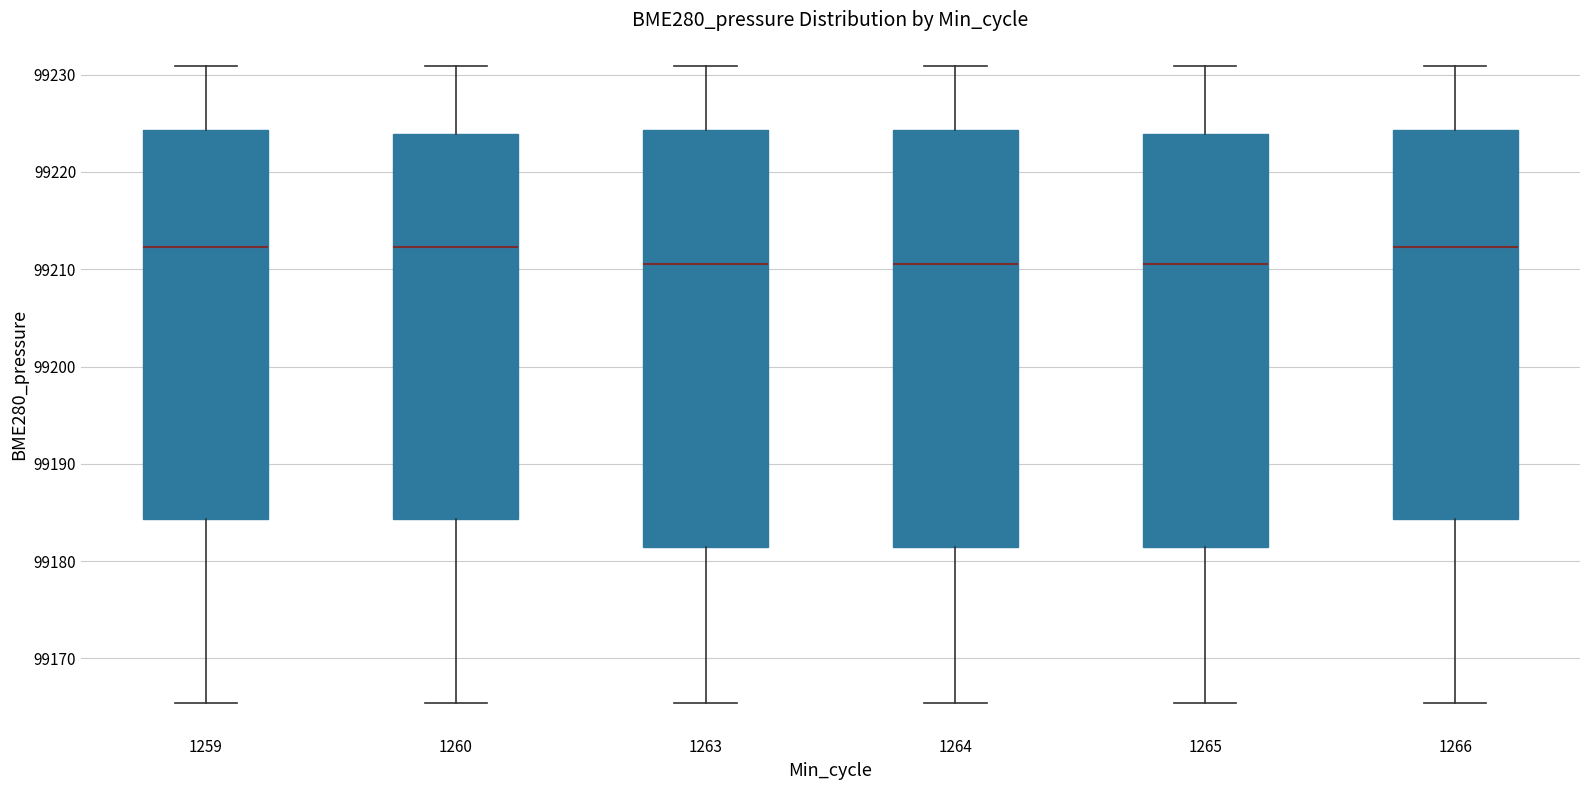

Reading left to right, read every box against the y-axis: the position of its median line, the range the box covers, and the ends of its whiskers. The values are not printed on the chart, so give them approximately, as read against the axis.

1259: median 99212, box 99184 to 99224, whiskers 99165 to 99231
1260: median 99212, box 99184 to 99224, whiskers 99165 to 99231
1263: median 99211, box 99181 to 99224, whiskers 99165 to 99231
1264: median 99211, box 99181 to 99224, whiskers 99165 to 99231
1265: median 99211, box 99181 to 99224, whiskers 99165 to 99231
1266: median 99212, box 99184 to 99224, whiskers 99165 to 99231